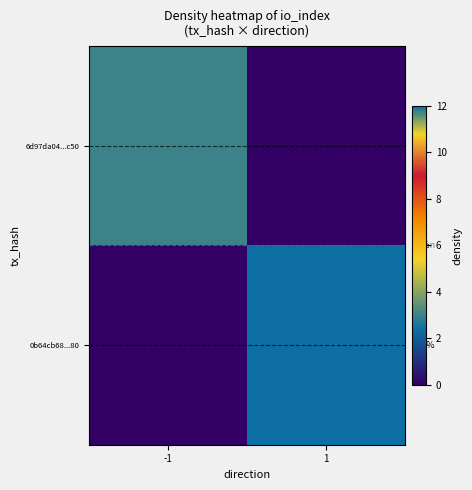

At which category is the sum across all series the highest?

1